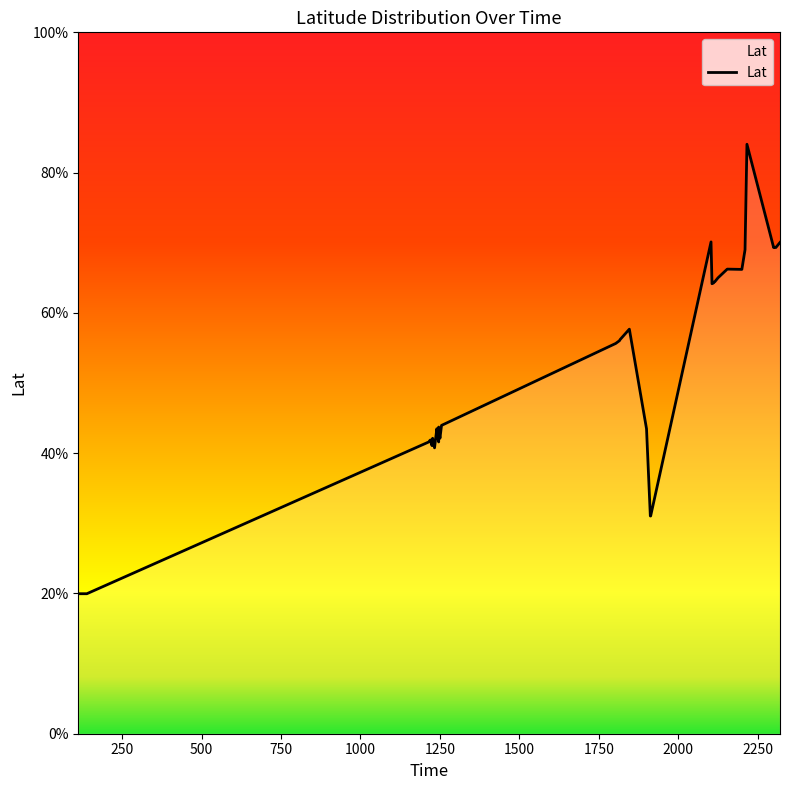

How many lines are shown in the chart?

1